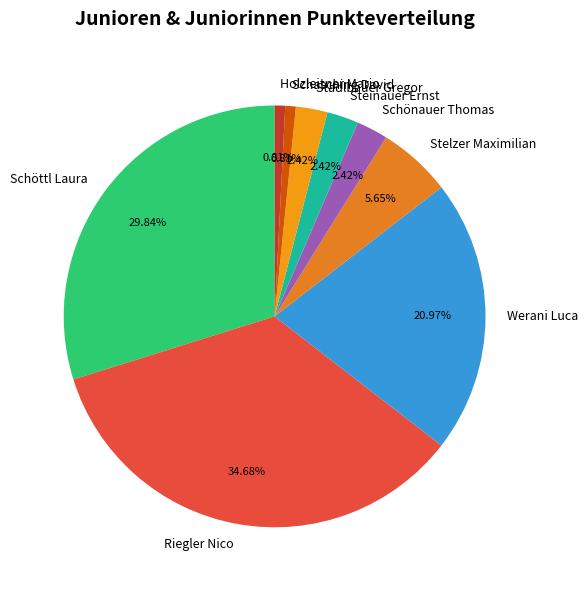

True or false: Werani Luca accounts for 21% of the total.

True